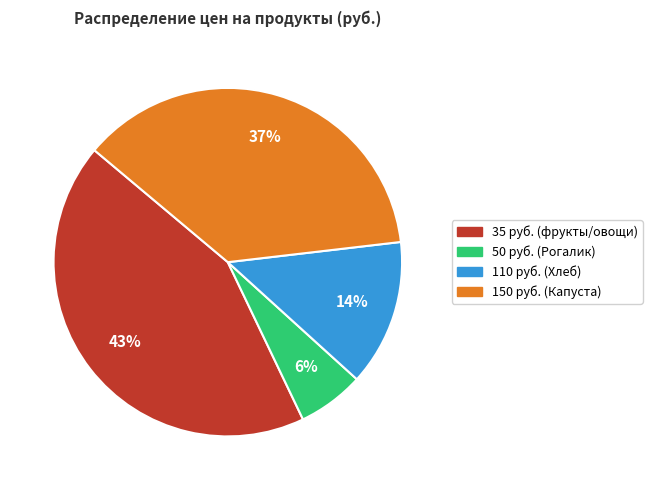

Combined, do 110 руб. (Хлеб) and 50 руб. (Рогалик) account for over 50%?

No